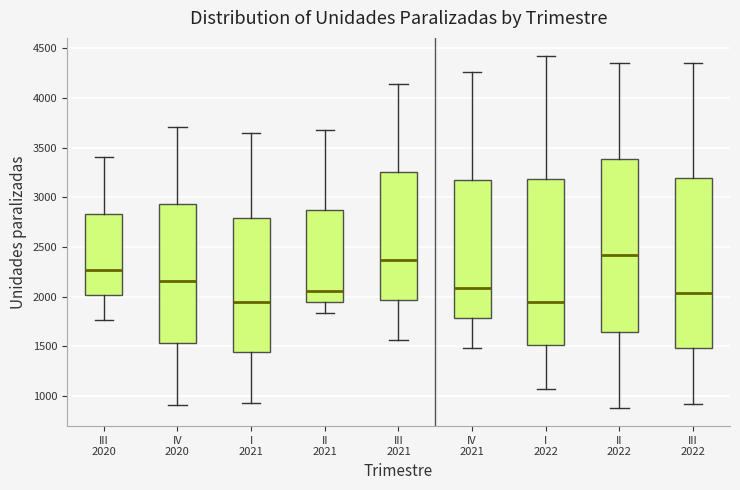

Reading left to right, read every box against the y-axis: the position of its median line, the range the box covers, and the ends of its whiskers. The values are not printed on the chart, so give them approximately, as read against the axis.

III 2020: median 2250, box 2000 to 2850, whiskers 1750 to 3400
IV 2020: median 2150, box 1550 to 2950, whiskers 900 to 3700
I 2021: median 1950, box 1450 to 2800, whiskers 950 to 3650
II 2021: median 2050, box 1950 to 2850, whiskers 1850 to 3700
III 2021: median 2350, box 1950 to 3250, whiskers 1550 to 4150
IV 2021: median 2100, box 1800 to 3200, whiskers 1500 to 4250
I 2022: median 1950, box 1500 to 3200, whiskers 1050 to 4450
II 2022: median 2400, box 1650 to 3400, whiskers 850 to 4350
III 2022: median 2050, box 1500 to 3200, whiskers 900 to 4350